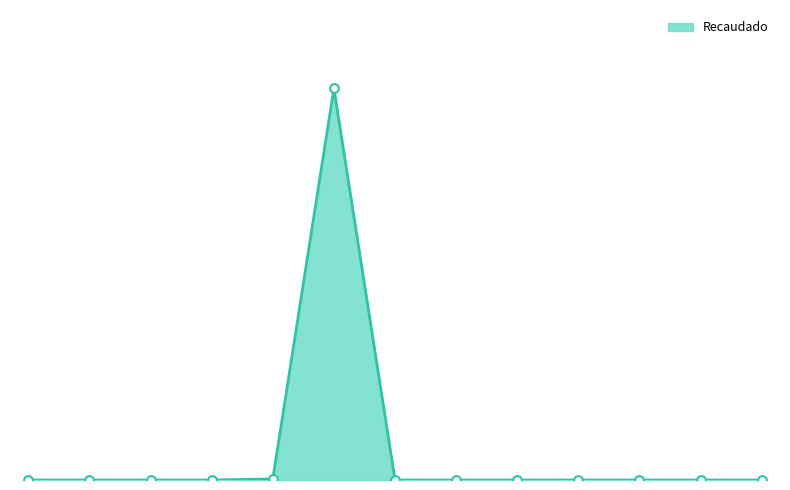

Does the chart have visible grid lines?

No